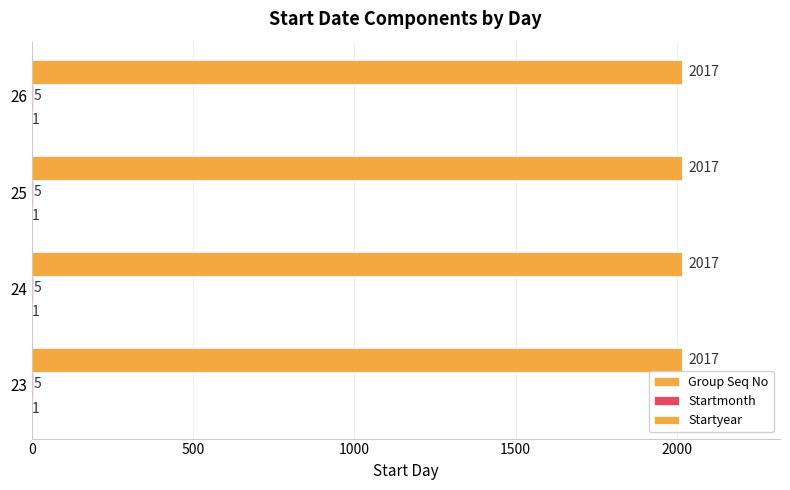

Reading right to left, list all the values displayed in this chart.

Group Seq No: 26=1	25=1	24=1	23=1
Startmonth: 26=5	25=5	24=5	23=5
Startyear: 26=2017	25=2017	24=2017	23=2017